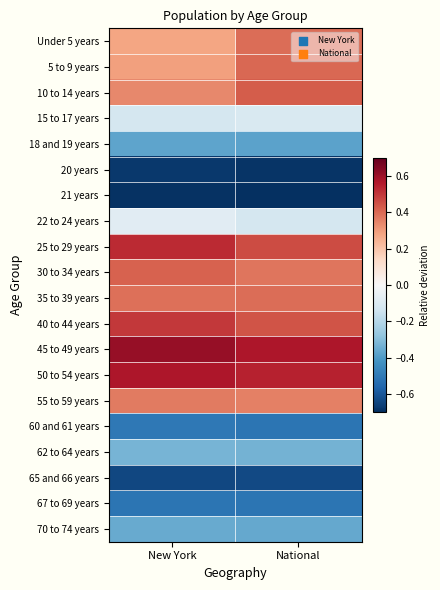

At how many categories does at least one series exceed 0?

2